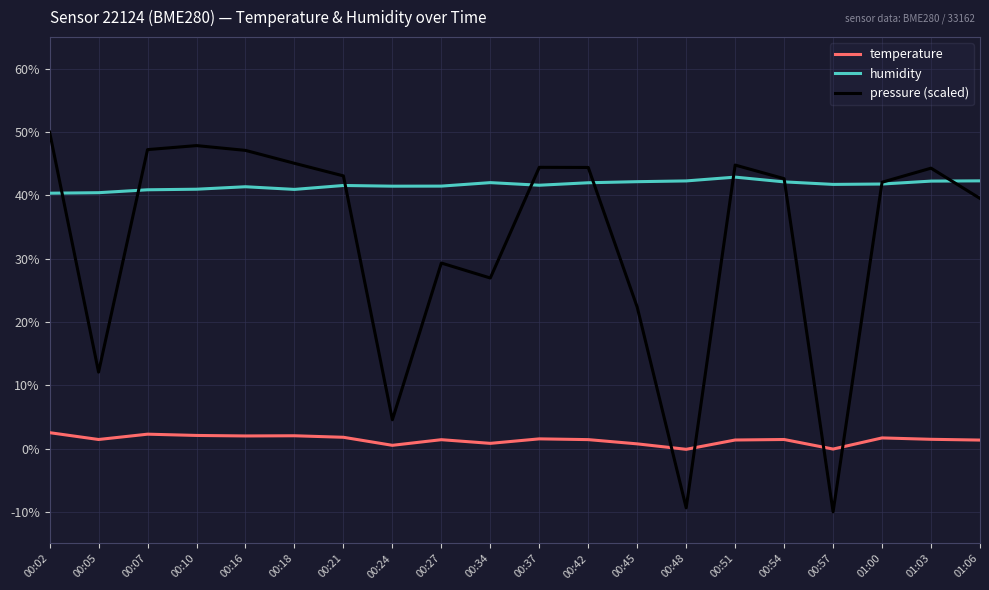

Which series has the widest spread of values?

pressure (scaled)